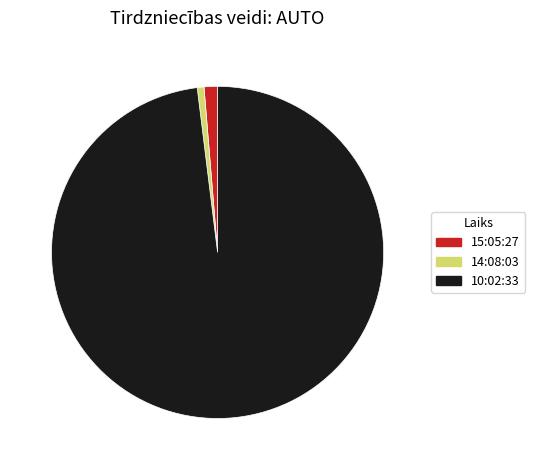

Is there a majority slice in this chart?

Yes